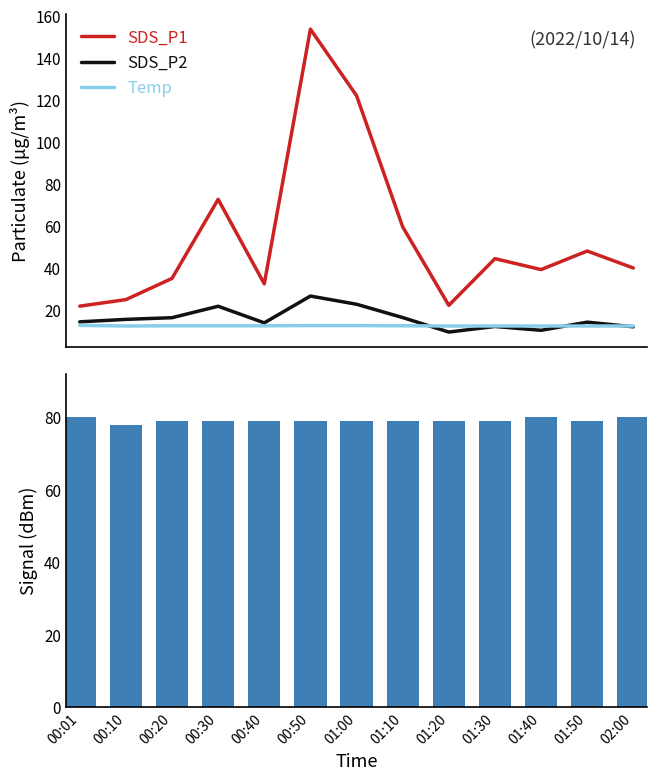

At which label is Signal closest to 79?

00:20